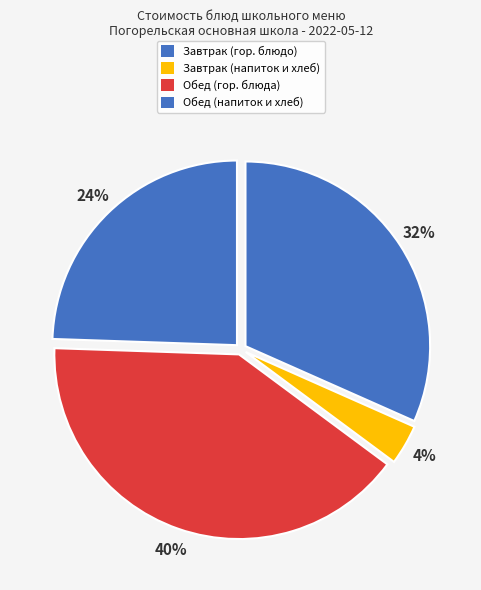

How many segments does this pie chart have?

4